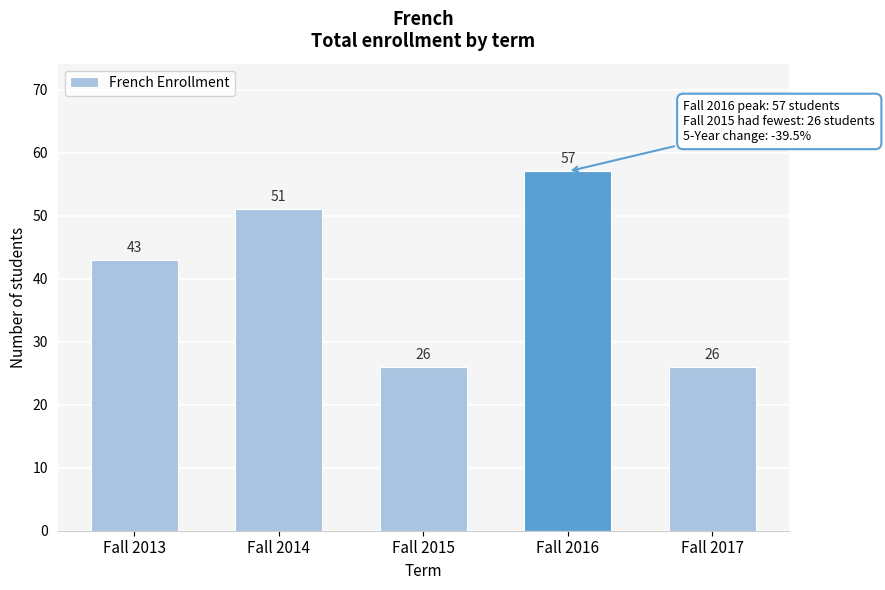

Reading left to right, what are all the values shown in this chart?

43	51	26	57	26